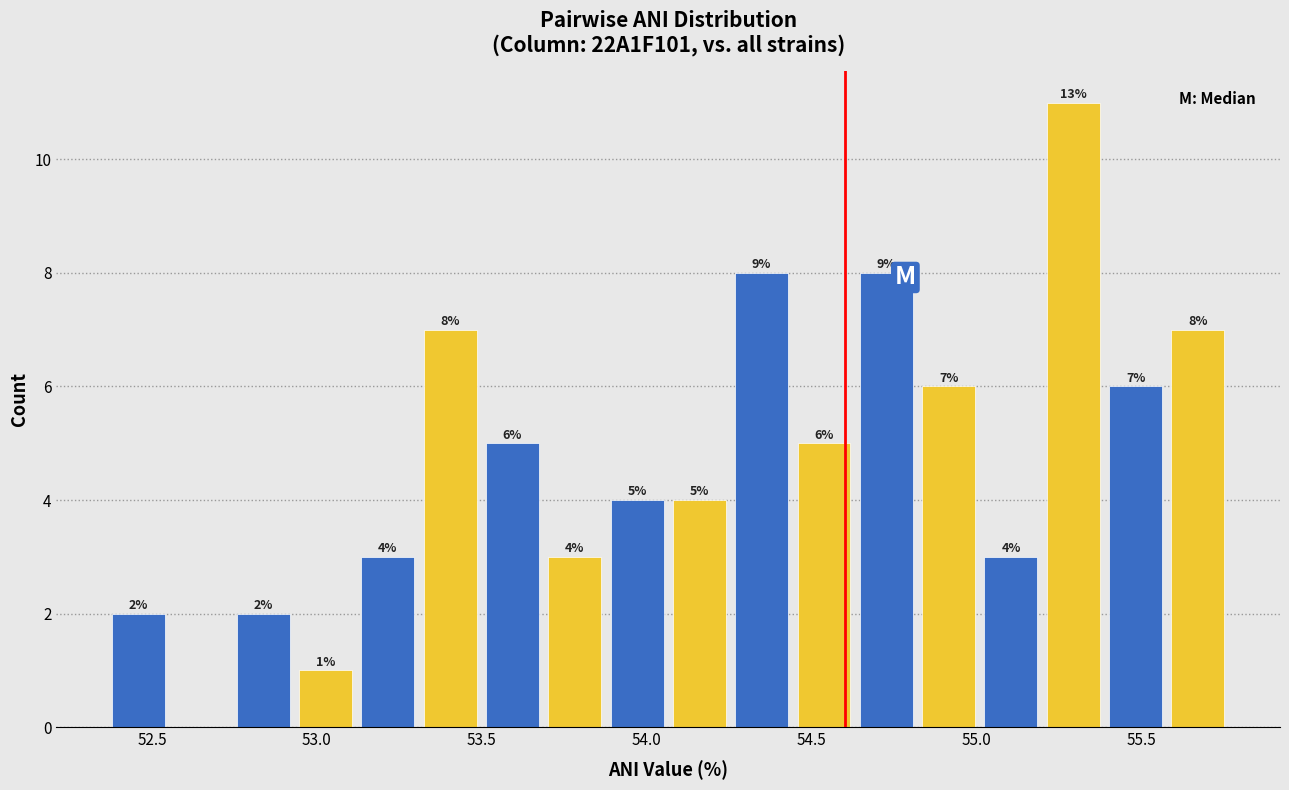

Around what value on the x-axis is the tallest bar? Give the approximate position of its centre, as read against the axis.

55.30